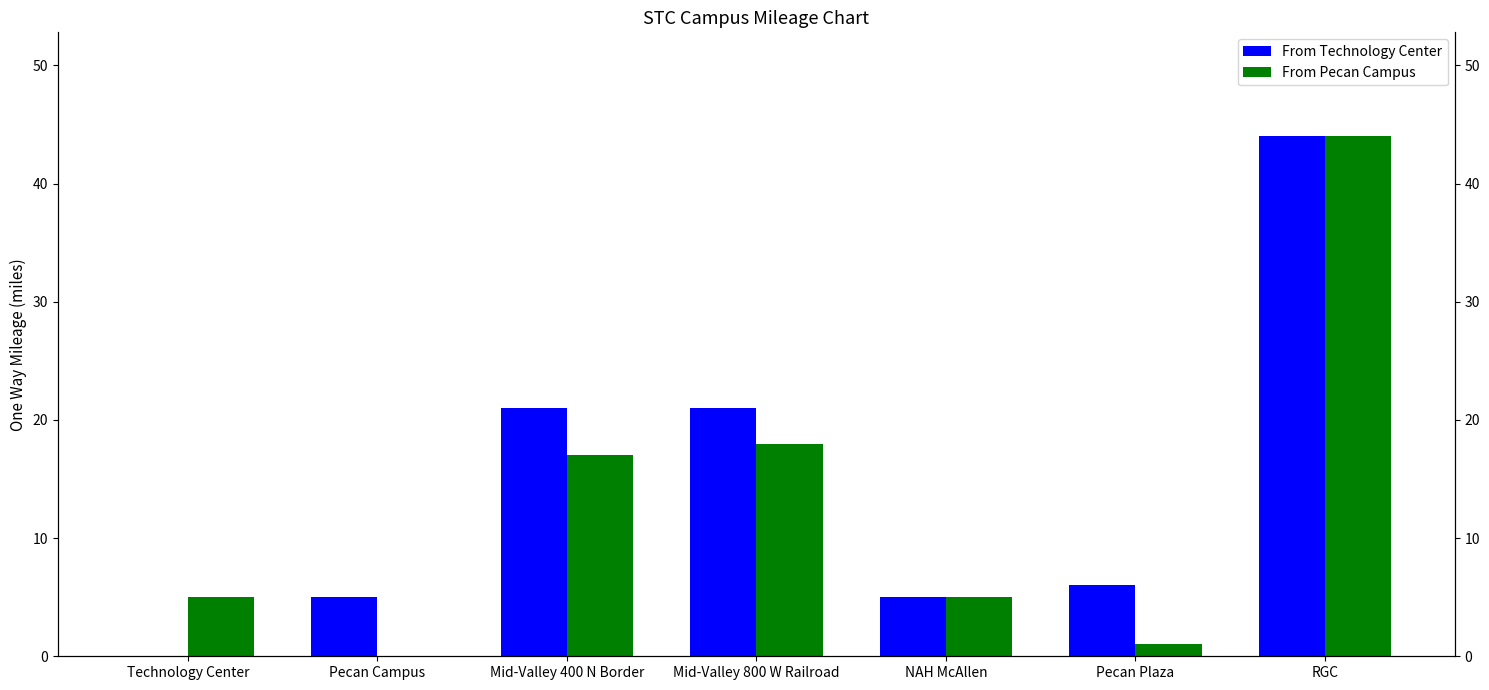

Which category has the highest value in the From Technology Center series?

RGC